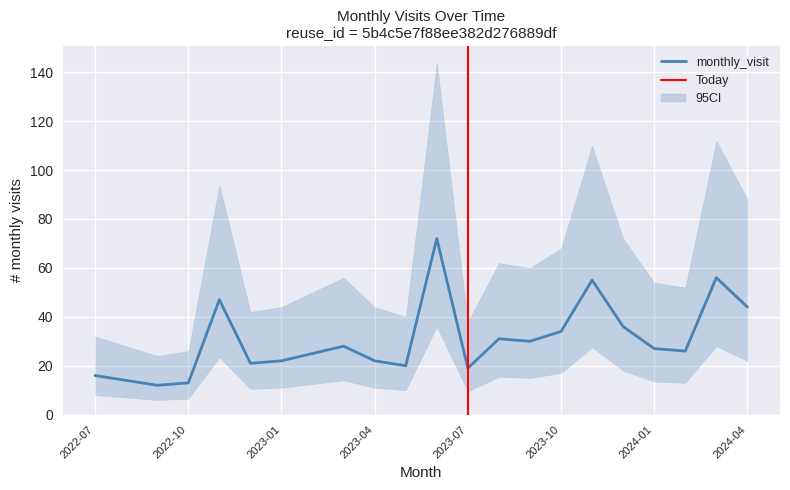

Where does the data first go above 27?

2022-11